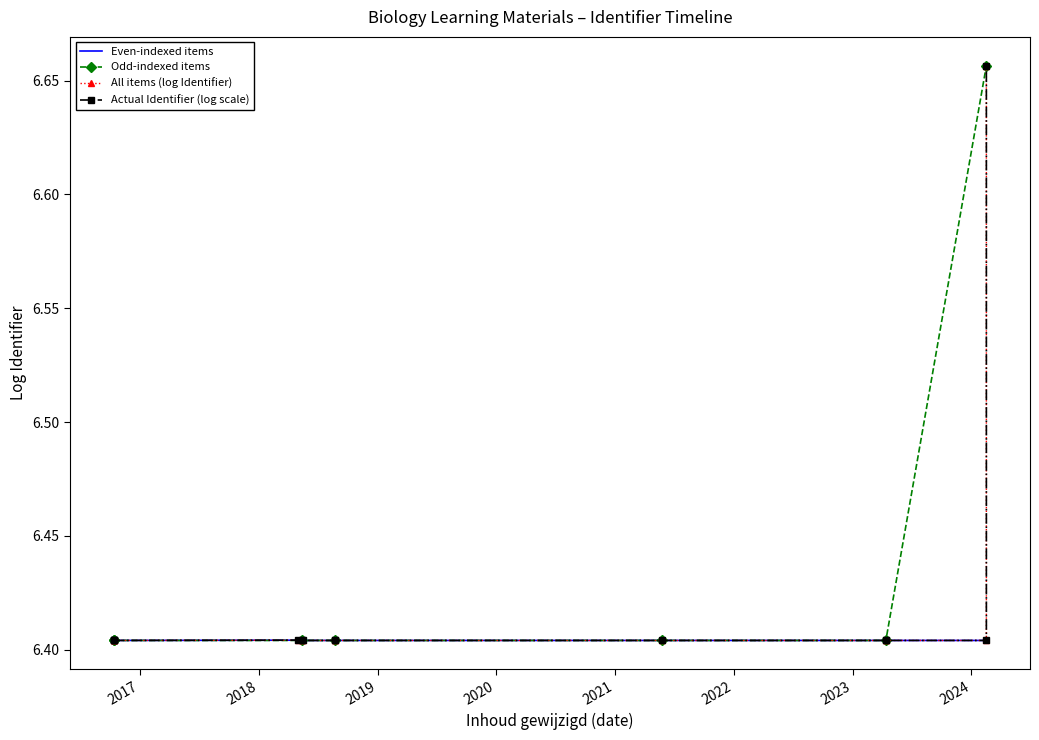

Reading left to right, list all the values displayed in this chart.

6.4	6.4	6.4	6.4	6.4	6.4	6.4	6.4	6.4	6.4	6.4	6.4	6.4	6.7